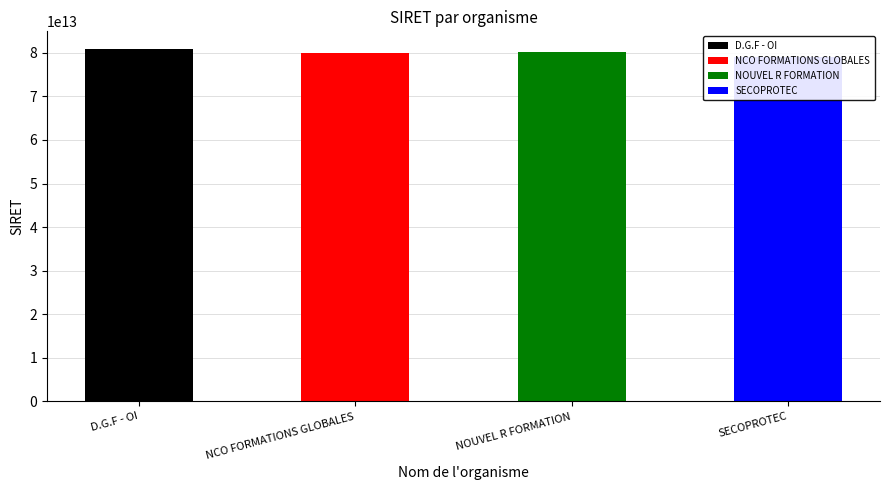

The chart shows a value of 118838841640800 at NOUVEL R FORMATION. True or false?

False